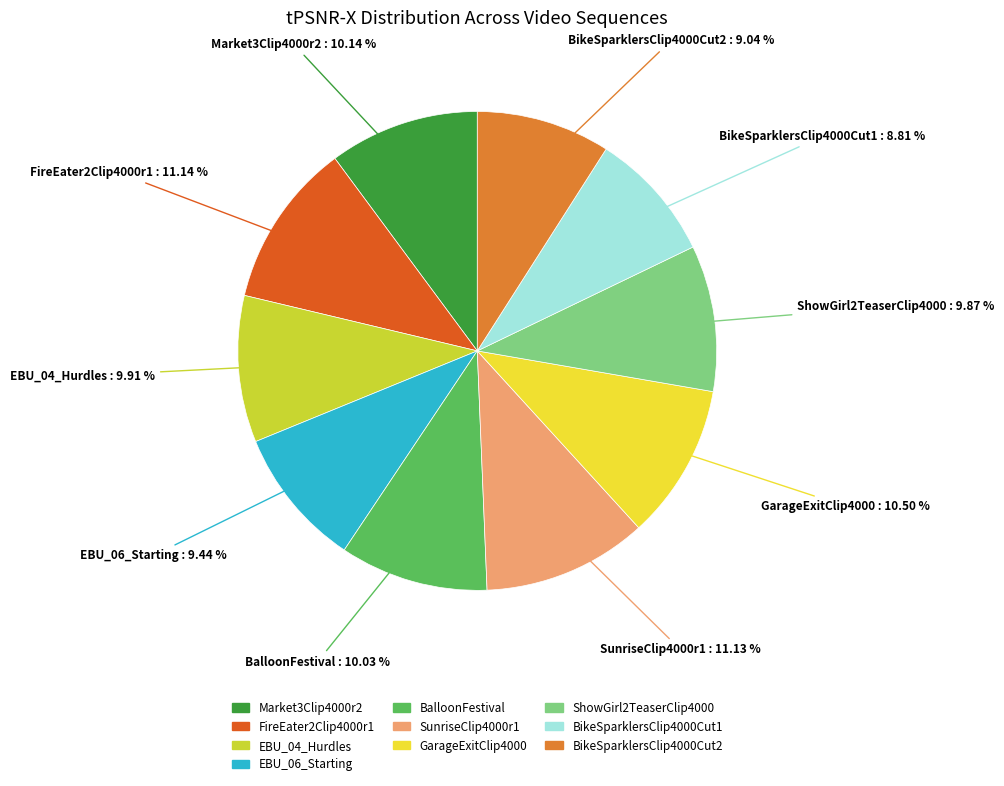

Between BikeSparklersClip4000Cut1 and GarageExitClip4000, which is larger?

GarageExitClip4000